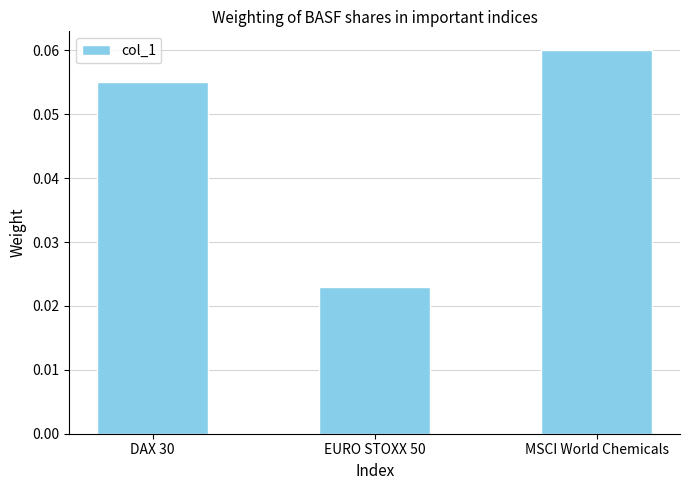

The chart shows a value of 0.0 at DAX 30. True or false?

False